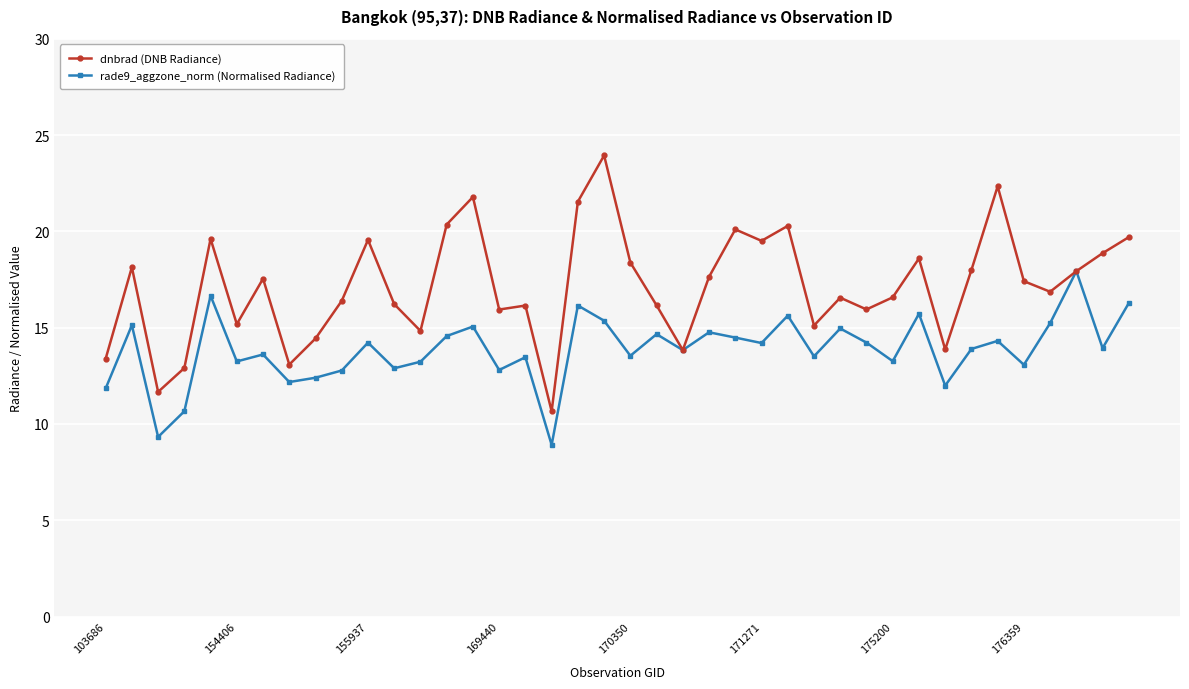

At how many categories does at least one series exceed 11?

39